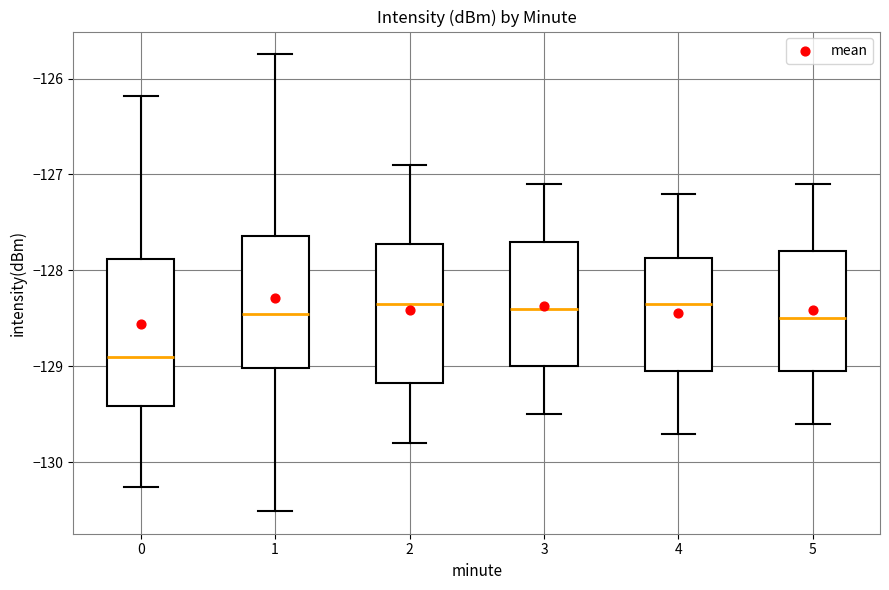

Where does the lower whisker of the box at x = 0 end on the y-axis? The values are not printed on the chart, so give them approximately, as read against the axis.

-130.3